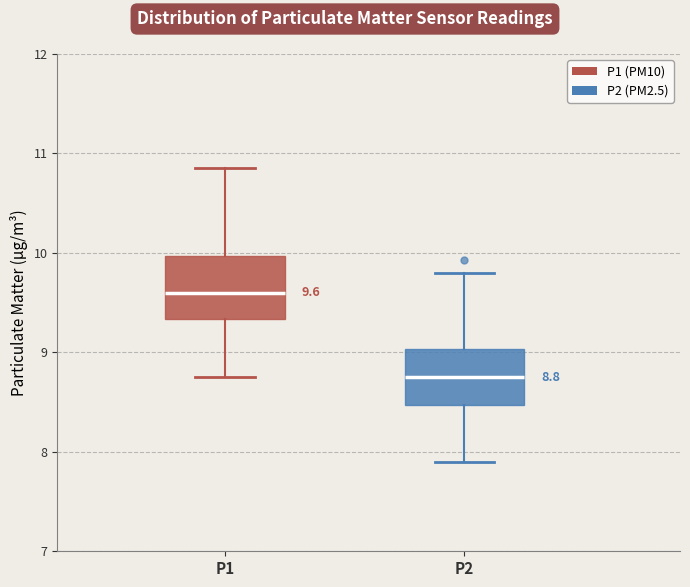

Which box's median line is the lowest?

P2